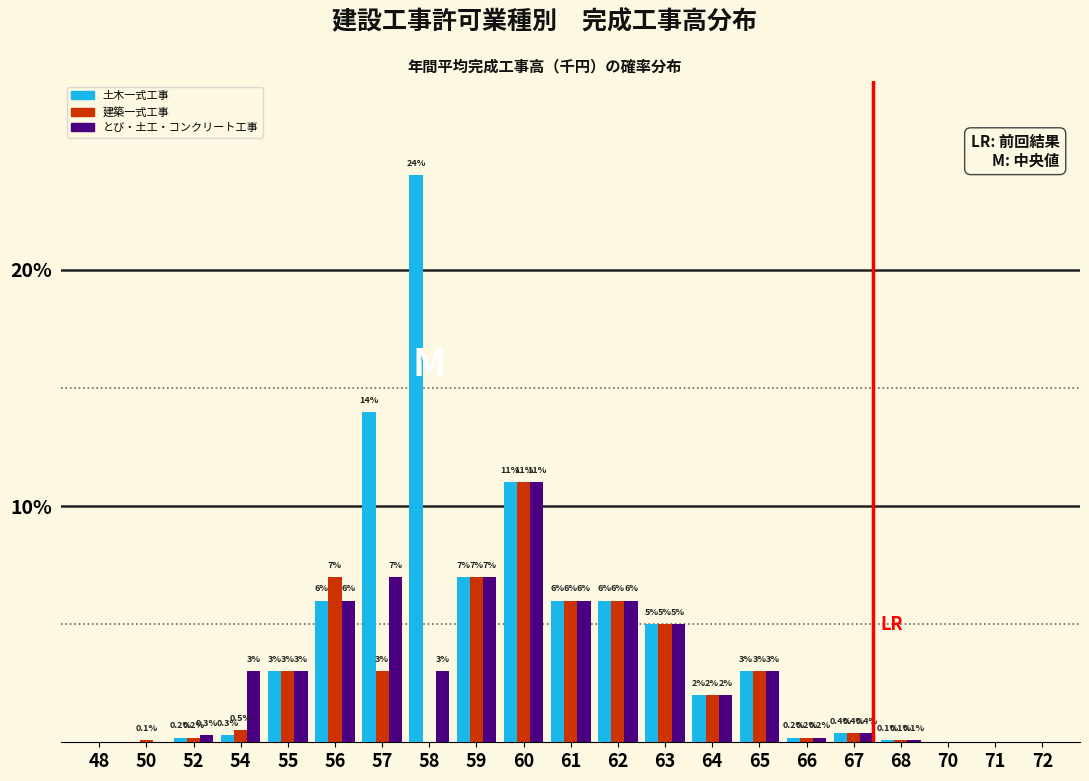

Reading left to right, transcribe all the data shown in this chart.

土木一式工事: 48=0.0	50=0.0	52=0.2	54=0.3	55=3.0	56=6.0	57=14.0	58=24.0	59=7.0	60=11.0	61=6.0	62=6.0	63=5.0	64=2.0	65=3.0	66=0.2	67=0.4	68=0.1	70=0.0	71=0.0	72=0.0
建築一式工事: 48=0.0	50=0.1	52=0.2	54=0.5	55=3.0	56=7.0	57=3.0	58=0.0	59=7.0	60=11.0	61=6.0	62=6.0	63=5.0	64=2.0	65=3.0	66=0.2	67=0.4	68=0.1	70=0.0	71=0.0	72=0.0
とび・土工・コンクリート工事: 48=0.0	50=0.0	52=0.3	54=3.0	55=3.0	56=6.0	57=7.0	58=3.0	59=7.0	60=11.0	61=6.0	62=6.0	63=5.0	64=2.0	65=3.0	66=0.2	67=0.4	68=0.1	70=0.0	71=0.0	72=0.0